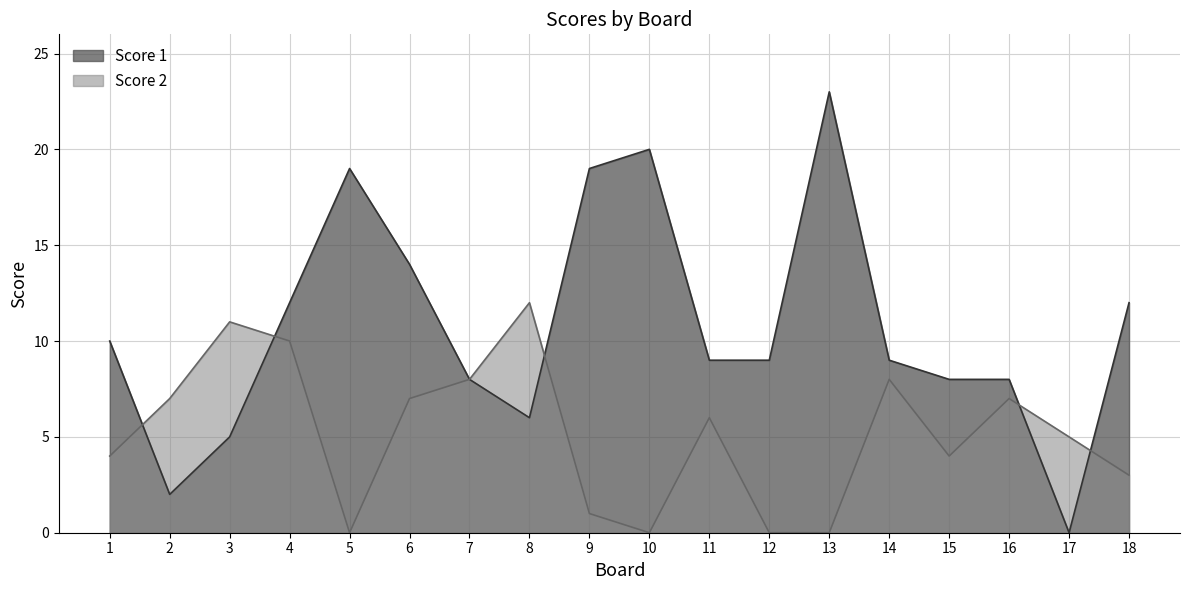

Reading left to right, extract all data points from this chart.

Score 1: 1=10	2=2	3=5	4=12	5=19	6=14	7=8	8=6	9=19	10=20	11=9	12=9	13=23	14=9	15=8	16=8	17=0	18=12
Score 2: 1=4	2=7	3=11	4=10	5=0	6=7	7=8	8=12	9=1	10=0	11=6	12=0	13=0	14=8	15=4	16=7	17=5	18=3